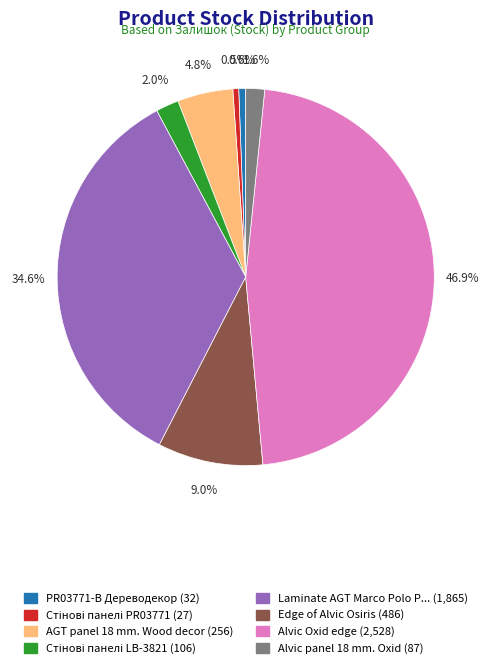

Is there any slice that represents more than half of the pie?

No